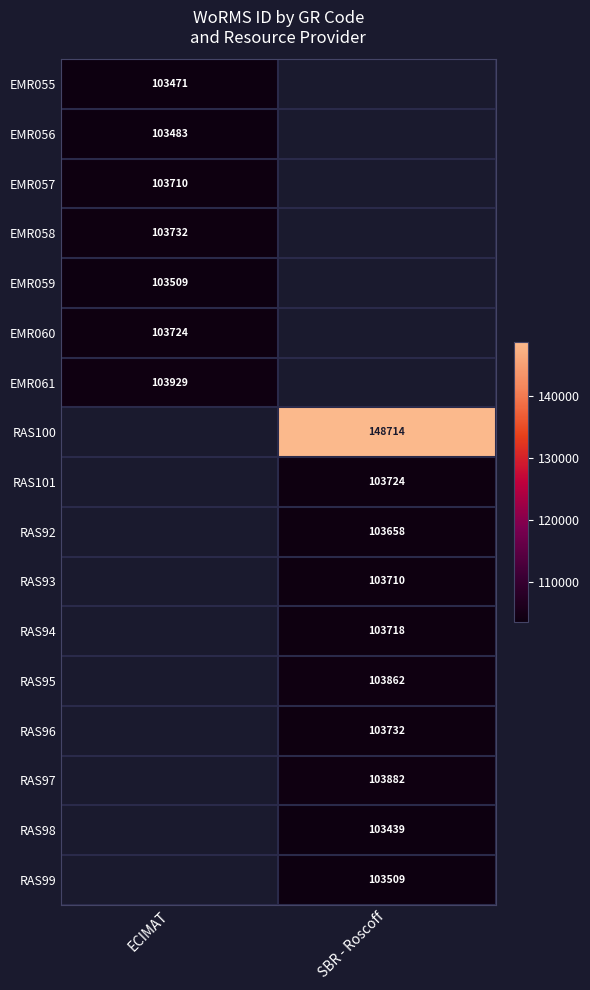

At how many categories does at least one series exceed 113221?

1